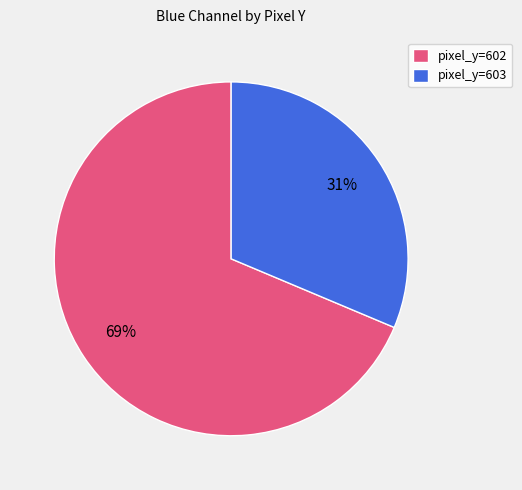

True or false: pixel_y=602 accounts for 56% of the total.

False